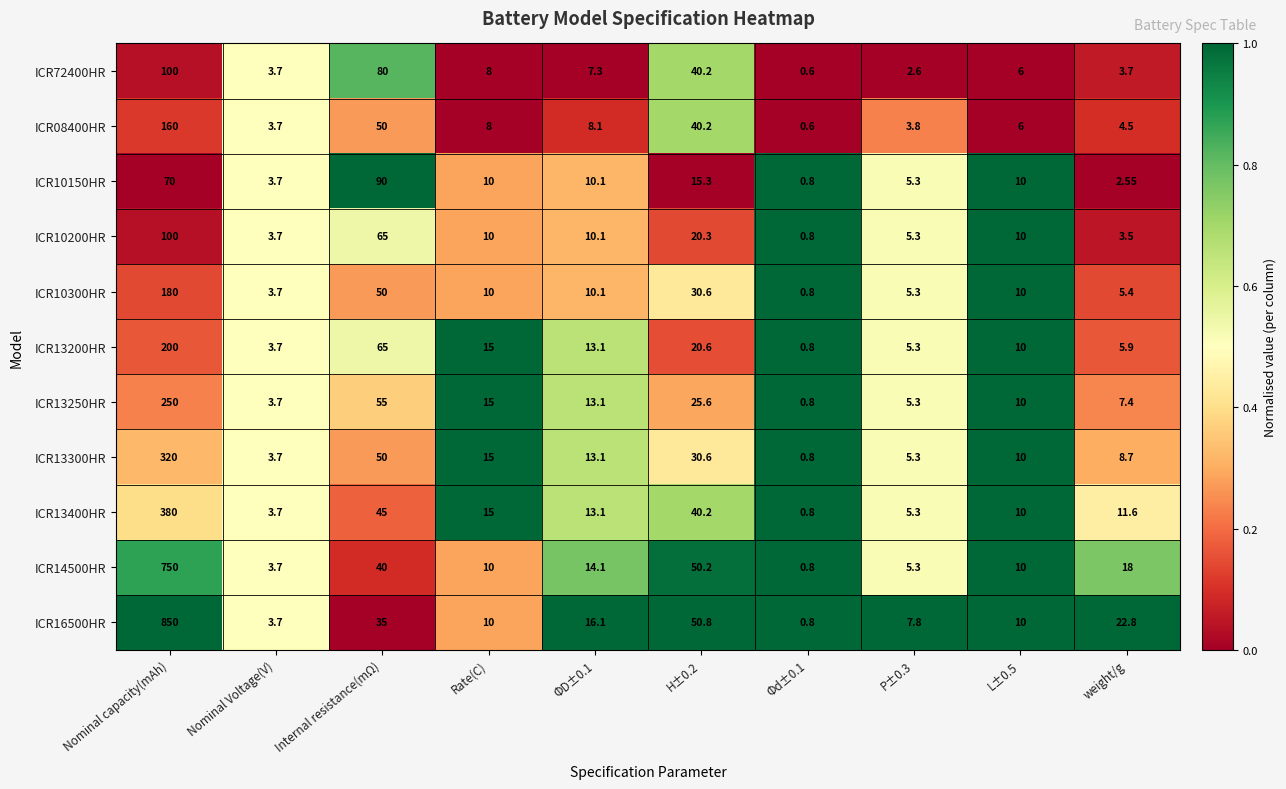

What is the greatest value displayed?

850.0